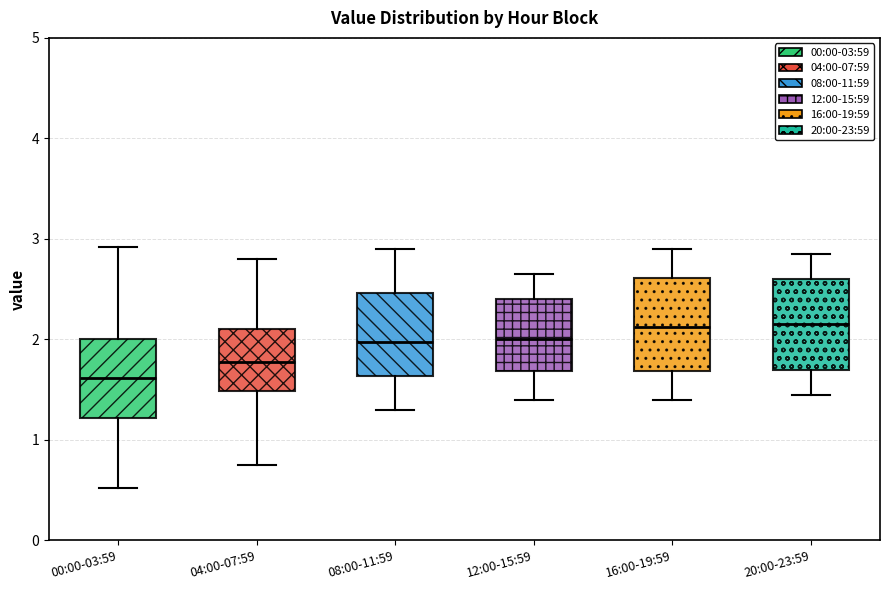

Reading left to right, transcribe this box plot: for each box, give where its median line is, the range the box spans, and where its two whiskers end, as read against the y-axis. The values are not printed on the chart, so give them approximately, as read against the axis.

00:00-03:59: median 1.6, box 1.2 to 2.0, whiskers 0.5 to 2.9
04:00-07:59: median 1.8, box 1.5 to 2.1, whiskers 0.8 to 2.8
08:00-11:59: median 2.0, box 1.6 to 2.5, whiskers 1.3 to 2.9
12:00-15:59: median 2.0, box 1.7 to 2.4, whiskers 1.4 to 2.7
16:00-19:59: median 2.1, box 1.7 to 2.6, whiskers 1.4 to 2.9
20:00-23:59: median 2.2, box 1.7 to 2.6, whiskers 1.5 to 2.9